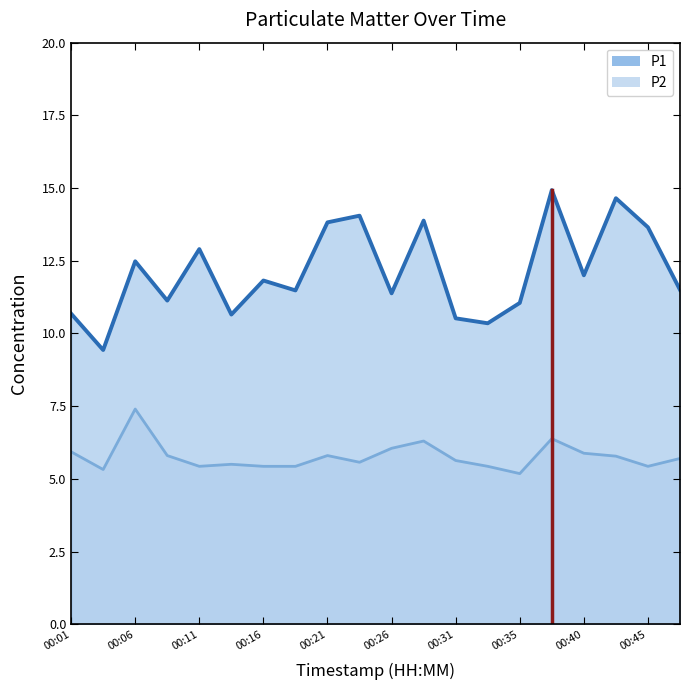

What is the value of the P1 point at the 17th from the left?

12.0